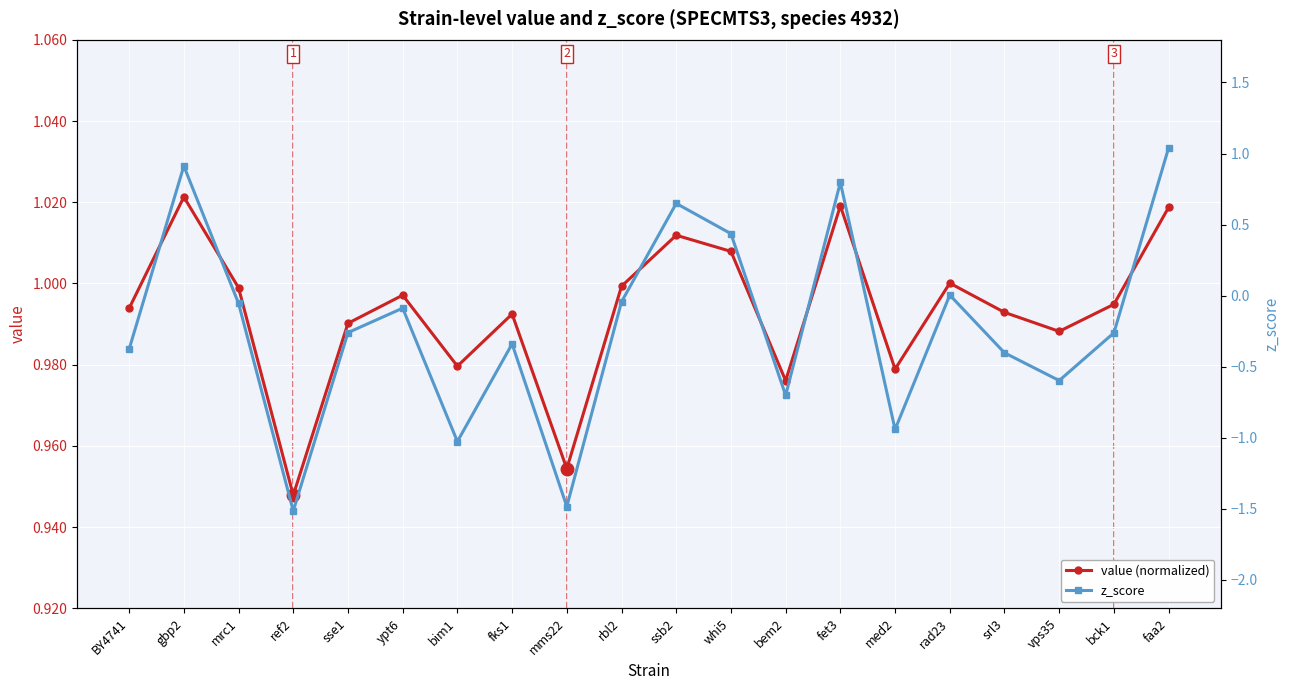

How many intersections are there between value (normalized) and z_score?

1